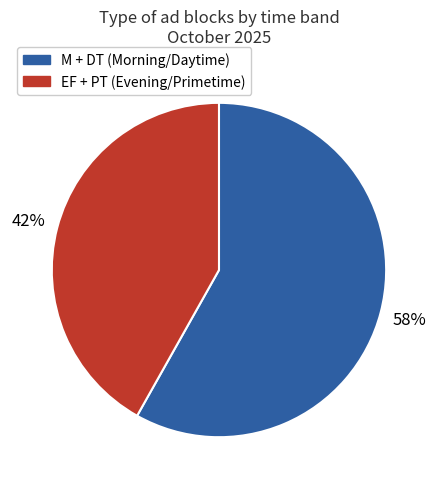

Does any single category account for the majority?

Yes